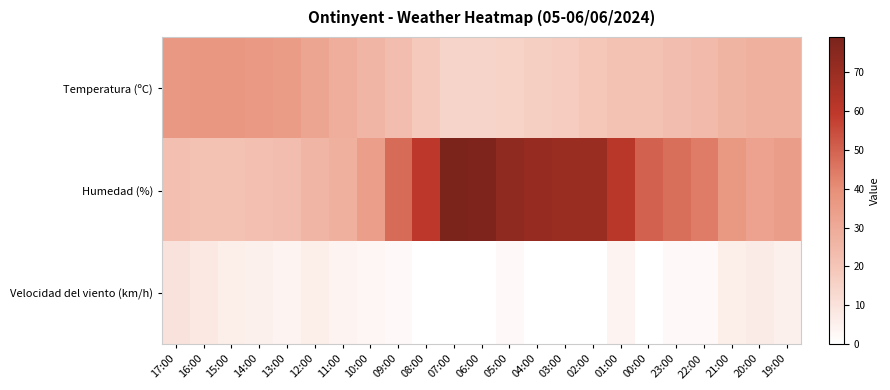

How many distinct data groups are displayed?

3